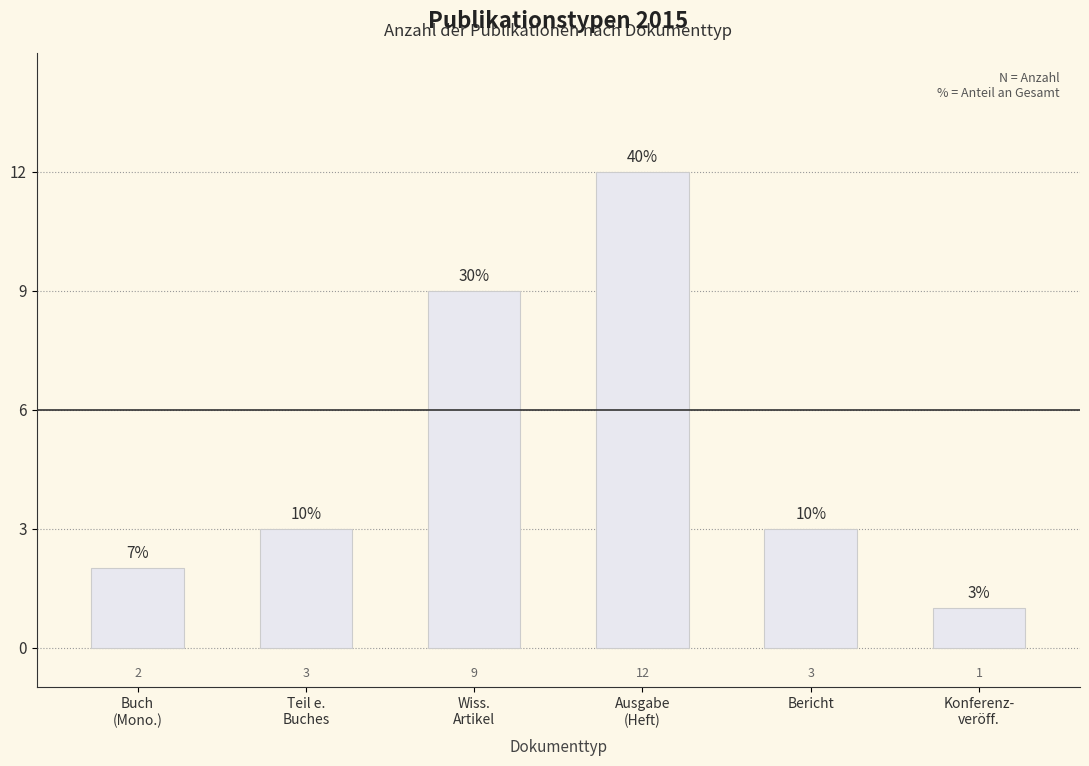

True or false: the data shows 5 at Bericht.

False